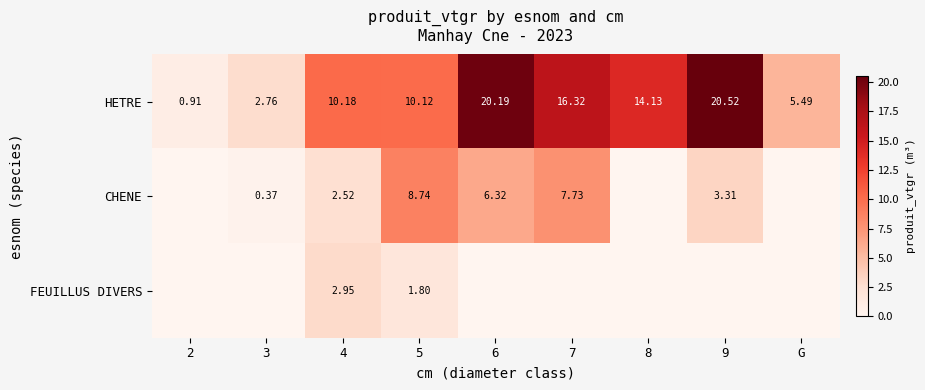

Rank the series at 5 from lowest to highest value.

FEUILLUS DIVERS, CHENE, HETRE